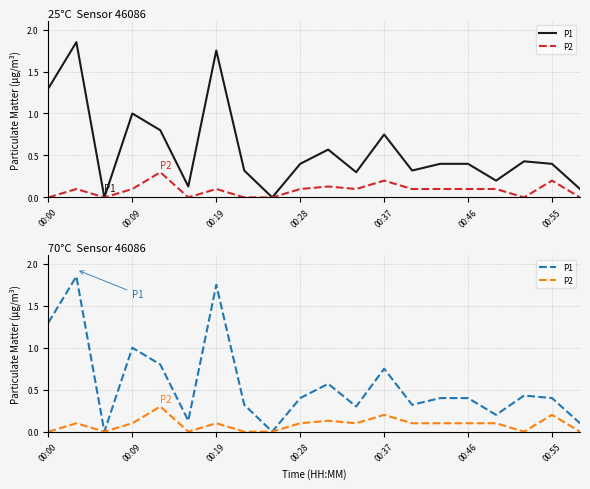

What position from the left is 00:28?

10